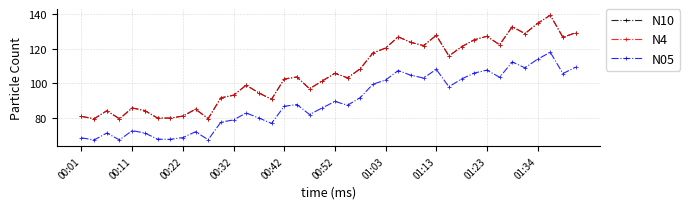

True or false: N05 and N4 intersect in this chart.

False